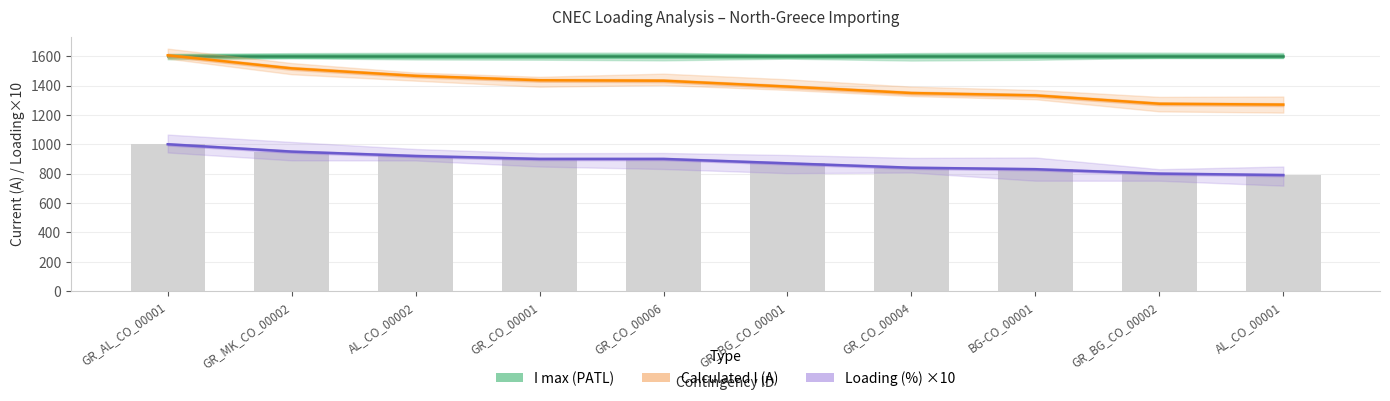

What is the label of the 3rd bar from the right?

BG-CO_00001